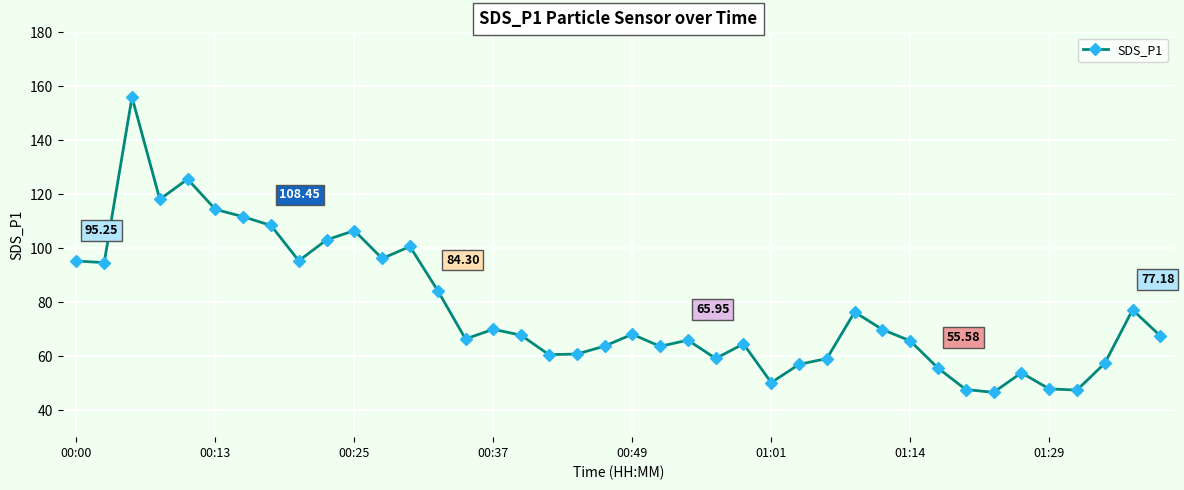

How many interior local peaks (higher than both neighbors) does the data have?

11